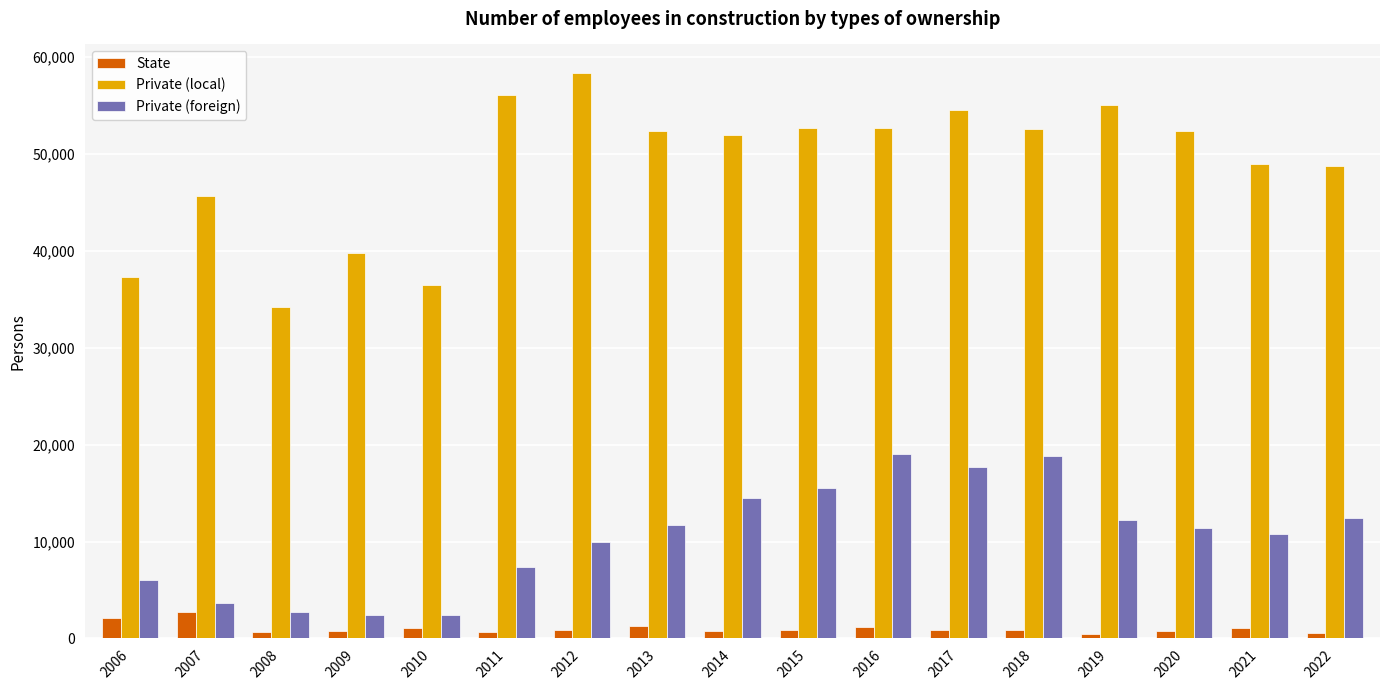

What is the value of the Private (foreign) bar at the 16th from the left?

10819